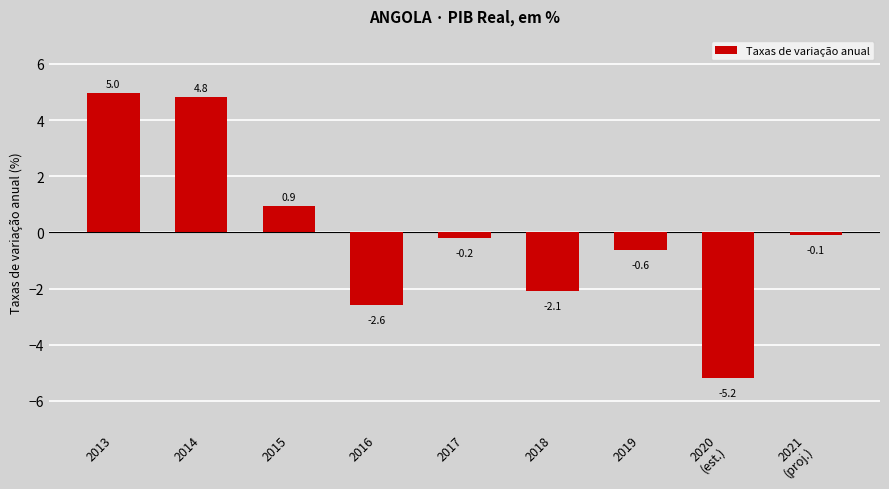

What is the sum of all values?

-0.1